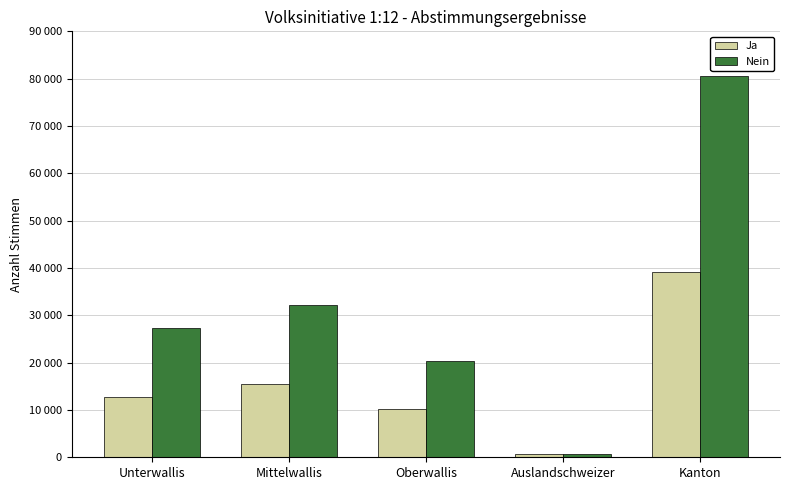

Which has a higher value, Unterwallis or Oberwallis?

Unterwallis